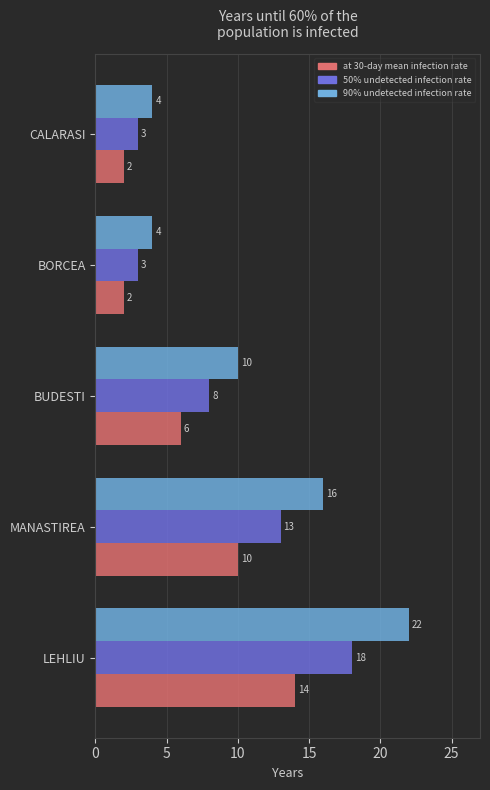

At which category is the sum across all series the highest?

LEHLIU